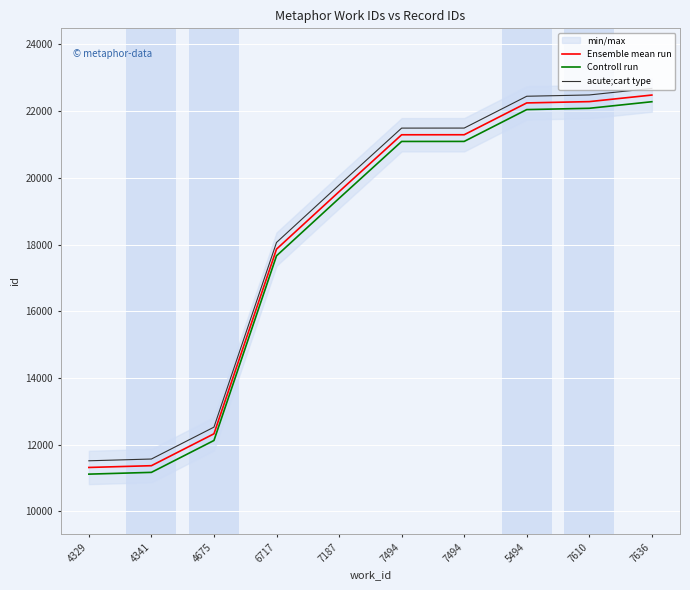

True or false: acute;cart type has a value of 11520 at 4329.

True